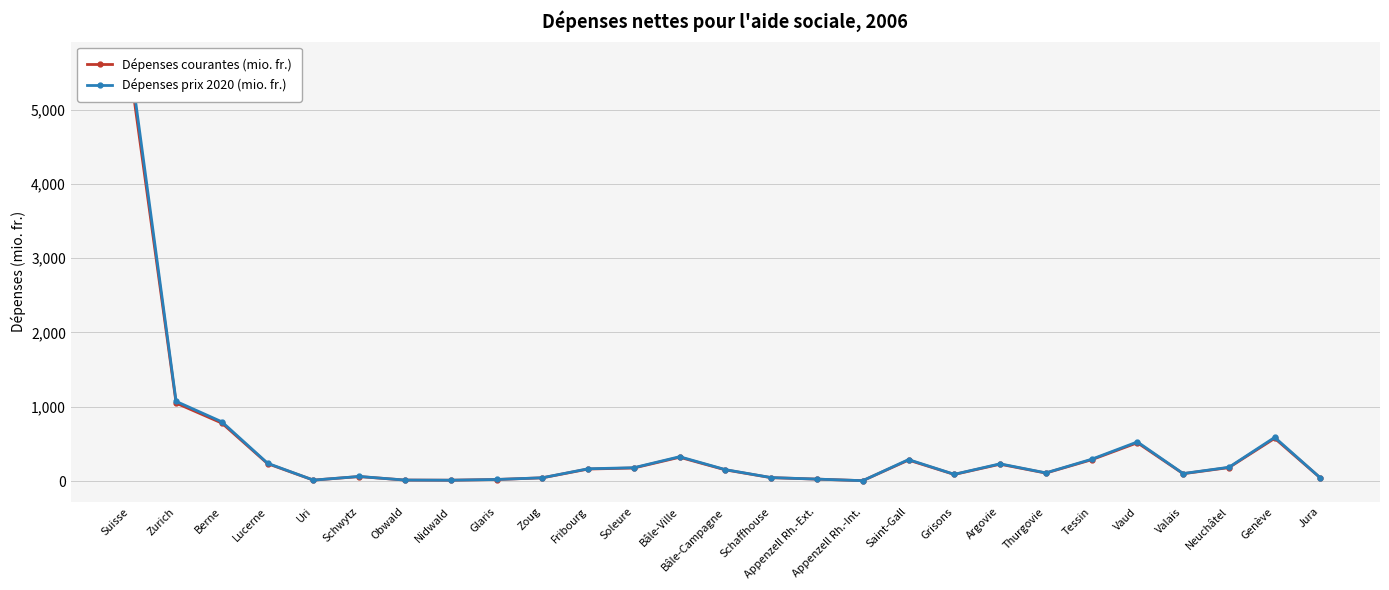

What is the difference between the maximum and minimum values in the Dépenses prix 2020 (mio. fr.) series?

5629.0